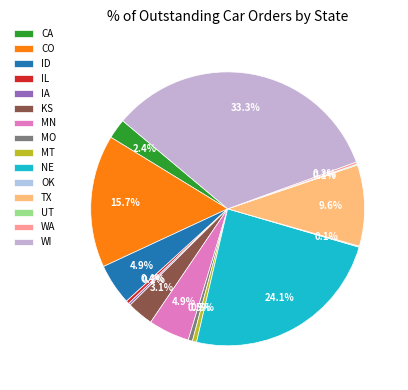

Between MO and UT, which is larger?

MO